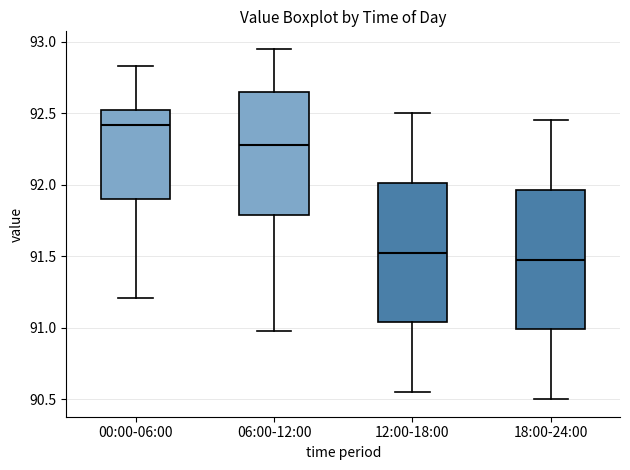

Where does the median line of the box for 12:00-18:00 sit on the y-axis? The values are not printed on the chart, so give them approximately, as read against the axis.

91.55